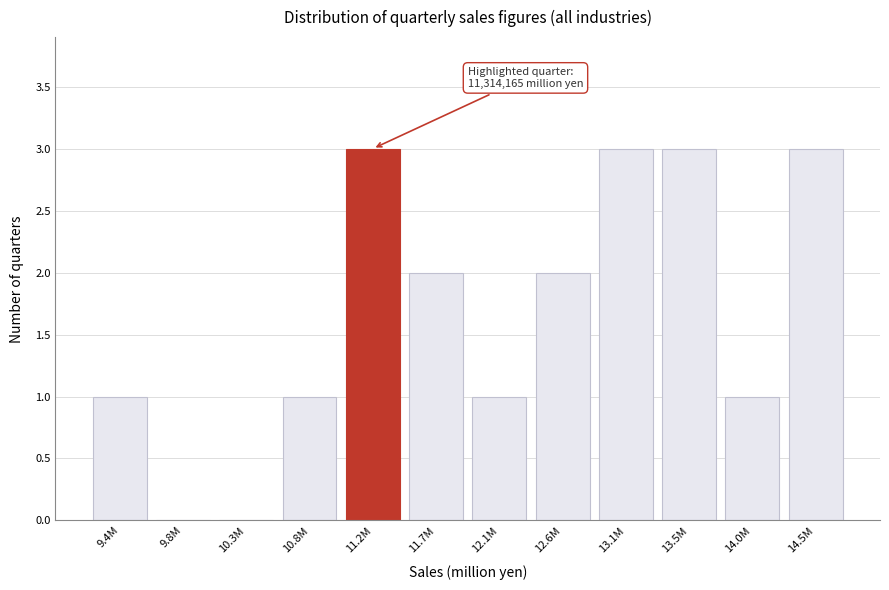

Reading right to left, extract all data points from this chart.

14.5M=3	14.0M=1	13.5M=3	13.1M=3	12.6M=2	12.1M=1	11.7M=2	11.2M=3	10.8M=1	10.3M=0	9.8M=0	9.4M=1